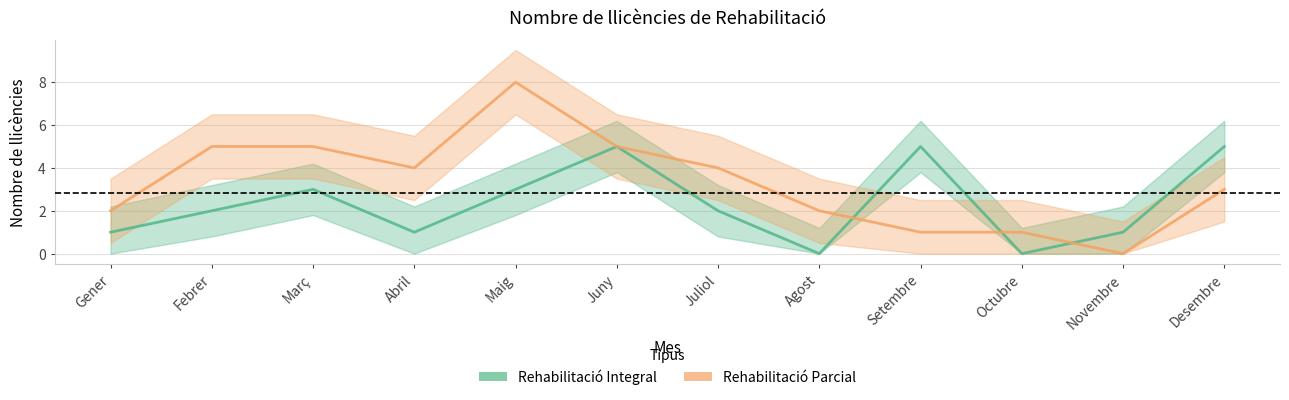

After their last crossing, which series has the higher values: Rehabilitació Parcial or Rehabilitació Integral?

Rehabilitació Integral